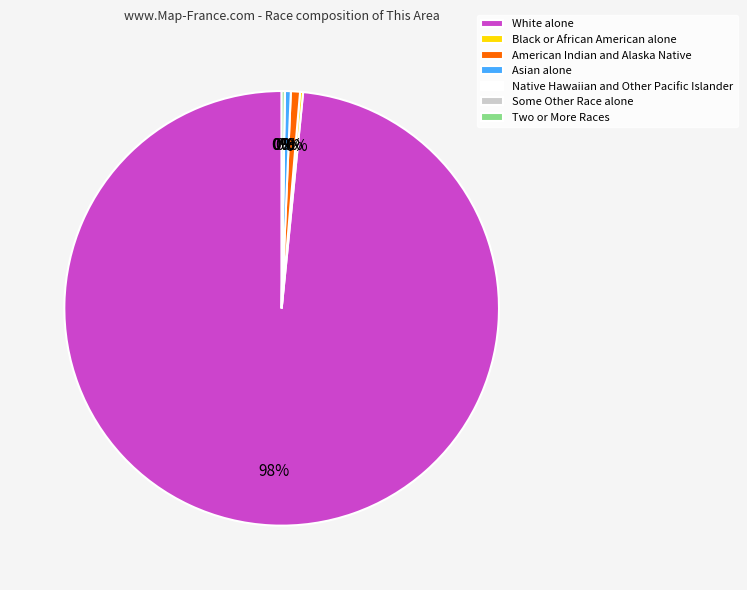

The American Indian and Alaska Native slice represents 11% of the pie. True or false?

False